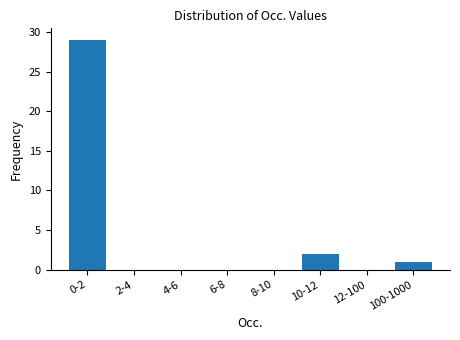

Reading right to left, extract all data points from this chart.

100-1000=1	12-100=0	10-12=2	8-10=0	6-8=0	4-6=0	2-4=0	0-2=29